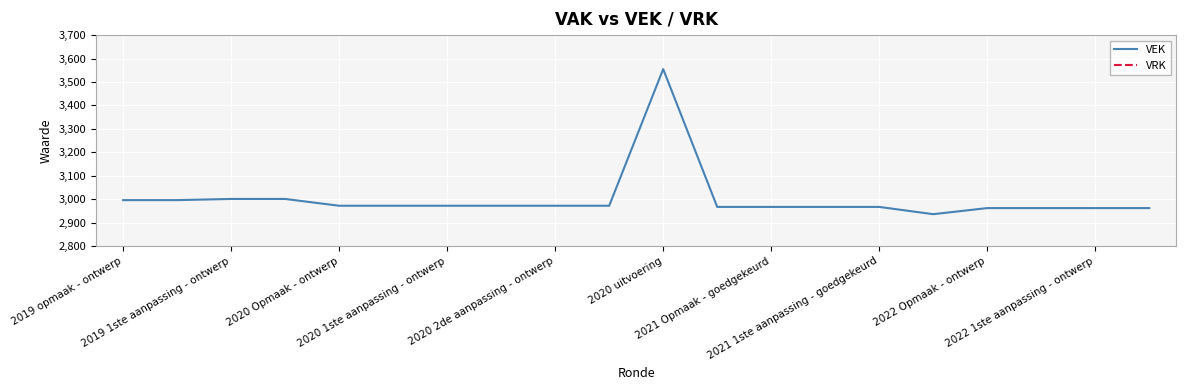

What is the difference between the maximum and minimum values in the VEK series?

619